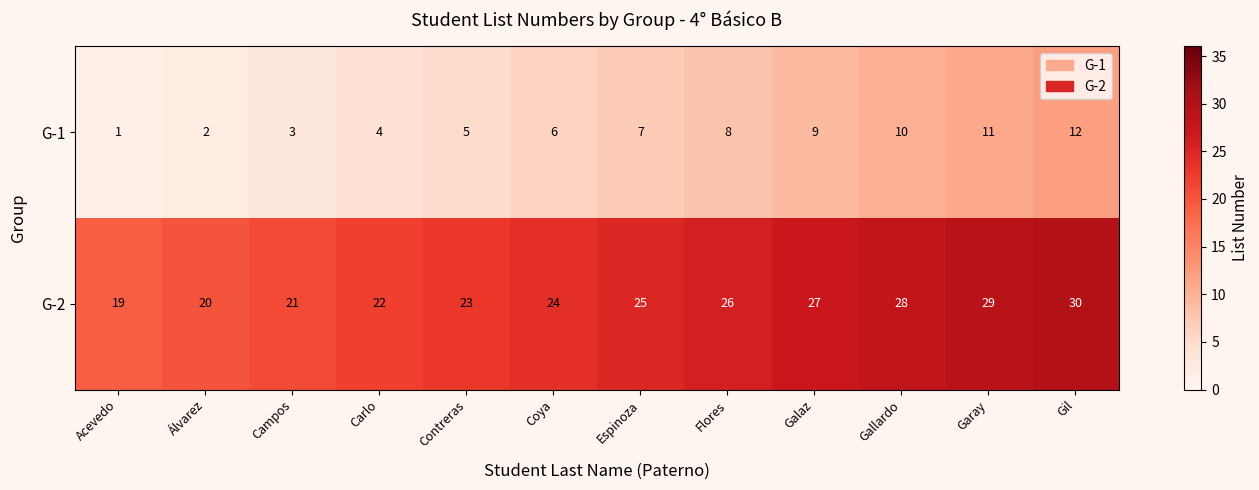

What is the total value across all series at Campos?

24